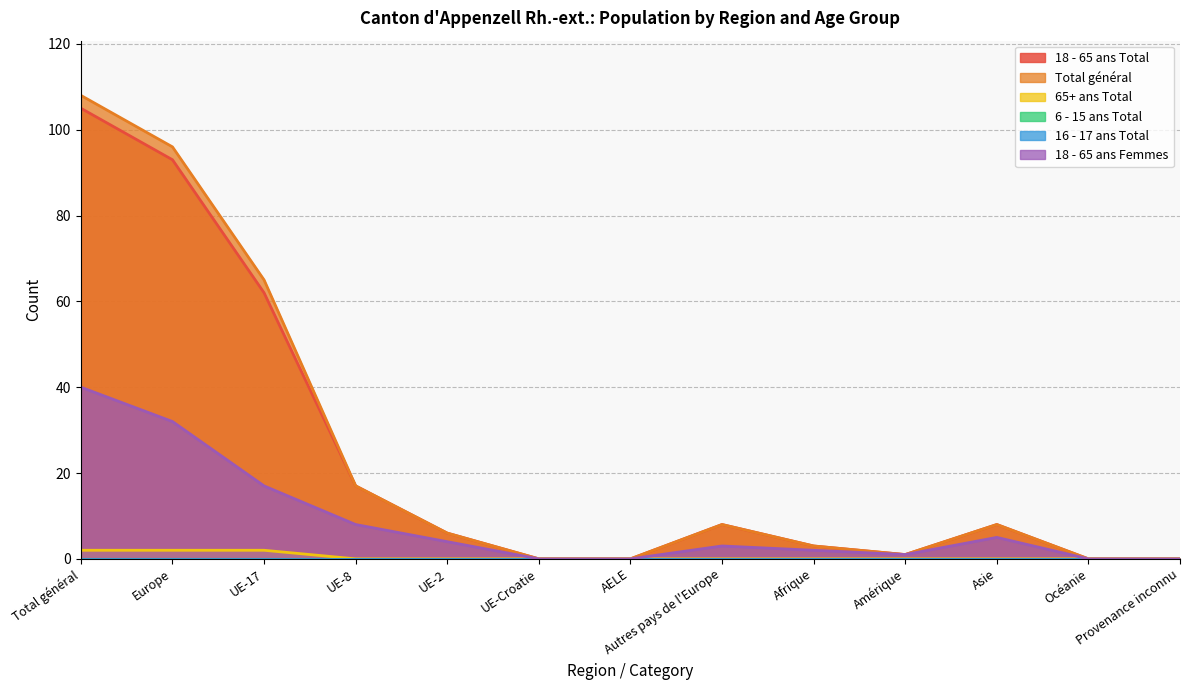

Which series has the widest spread of values?

Total général